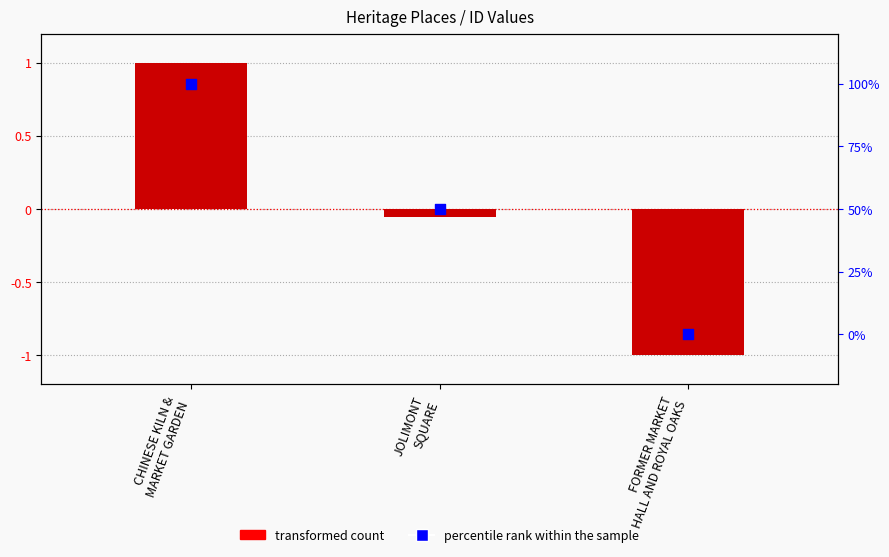

Which series has the widest spread of Y values?

percentile rank within the sample